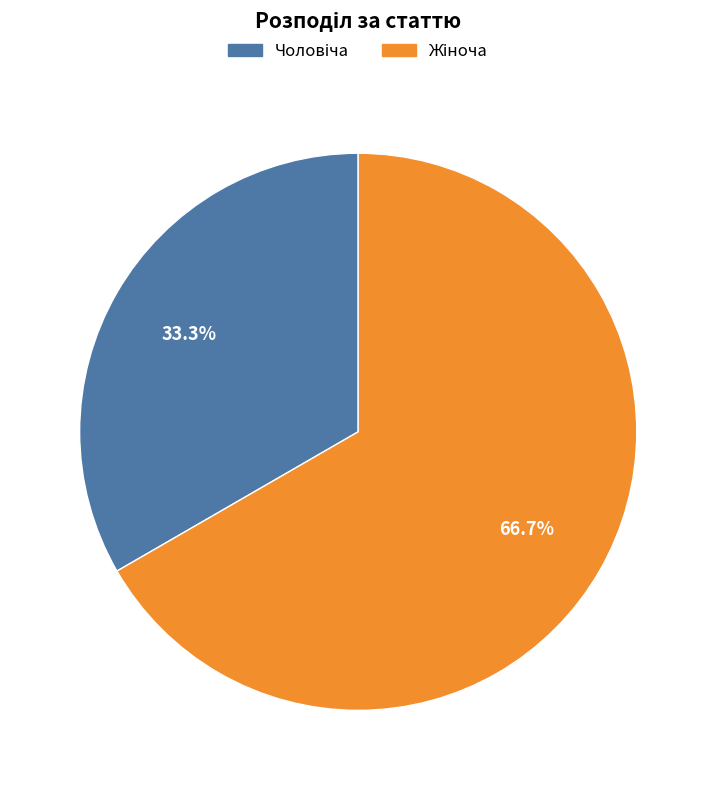

Is there a majority slice in this chart?

Yes